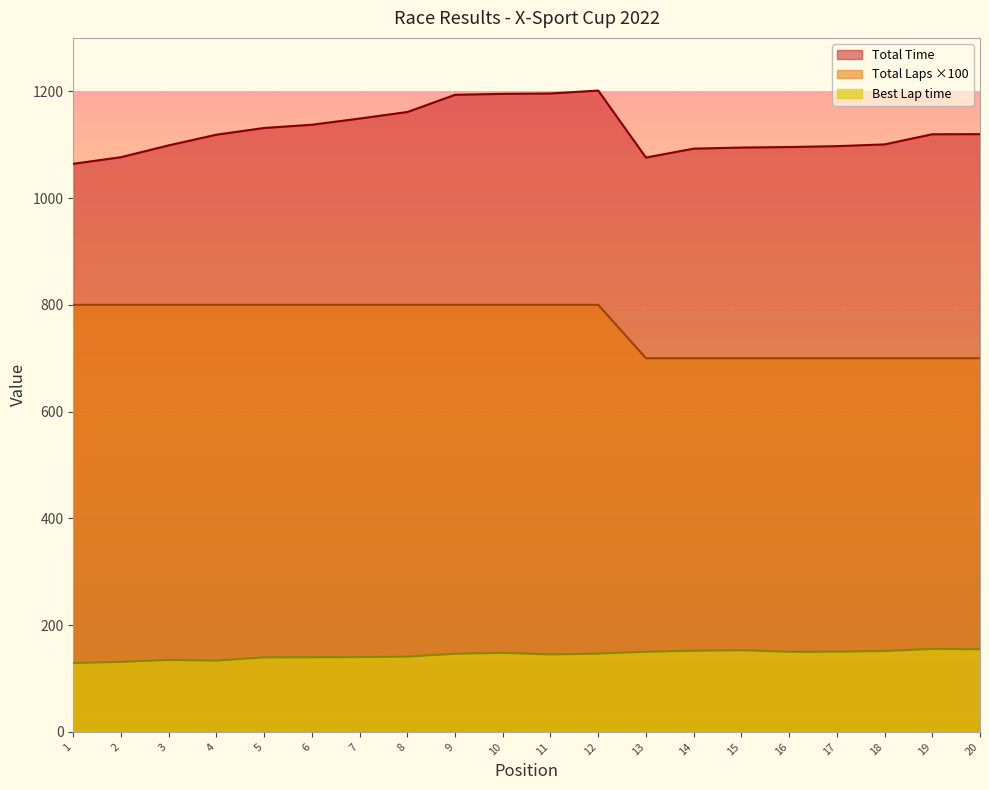

Which series has the largest total across all categories?

Total Time